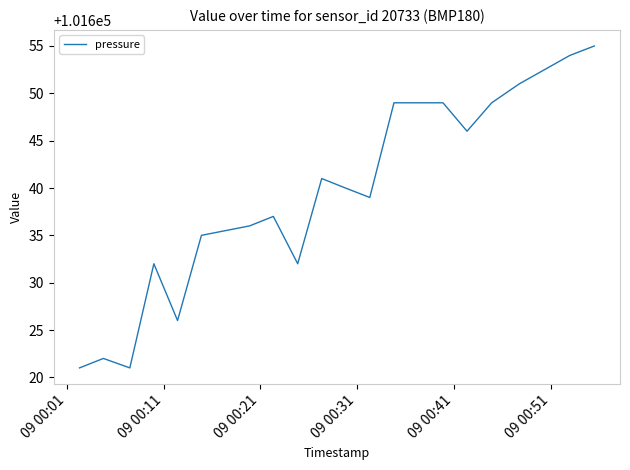

What is the greatest value displayed?

101655